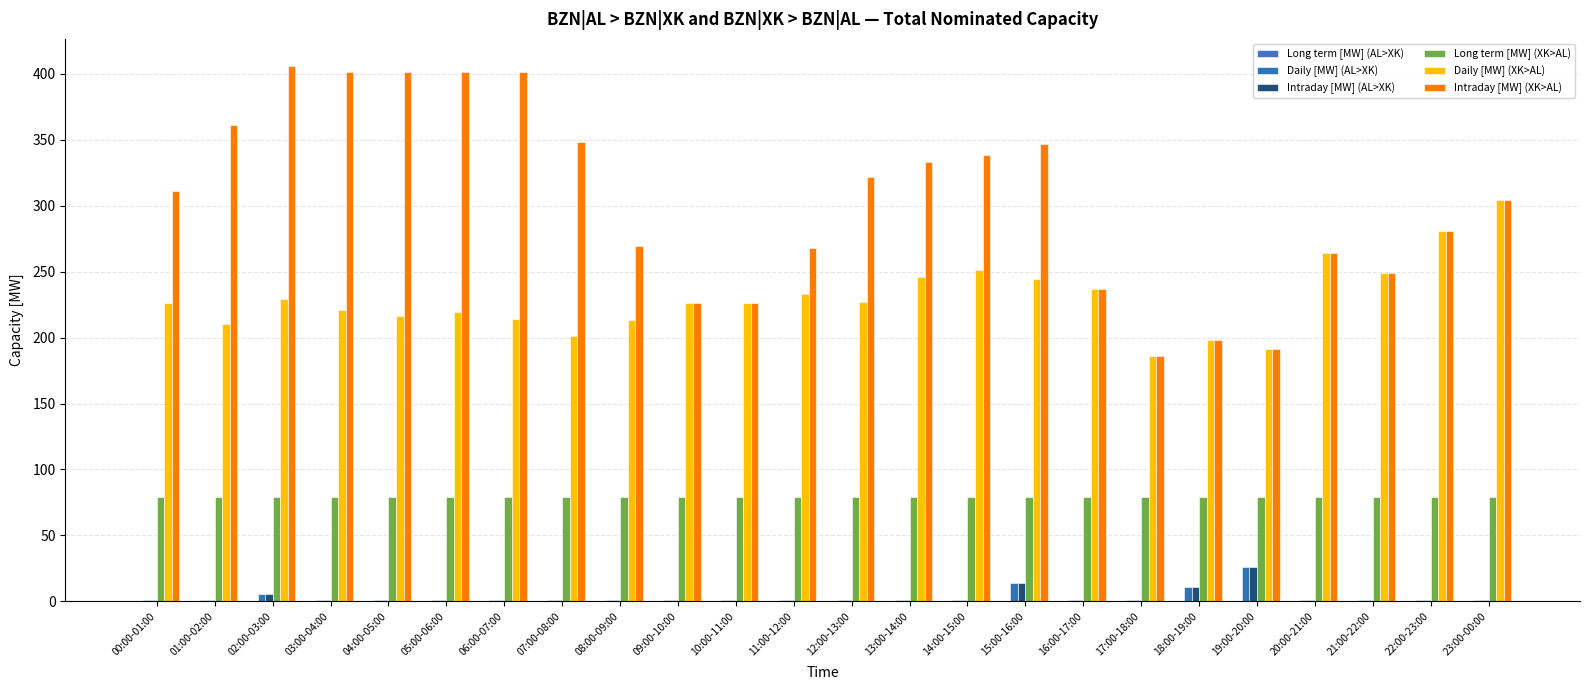

What is the sum of the Long term [MW] (XK>AL) values at 22:00-23:00 and 04:00-05:00?

158